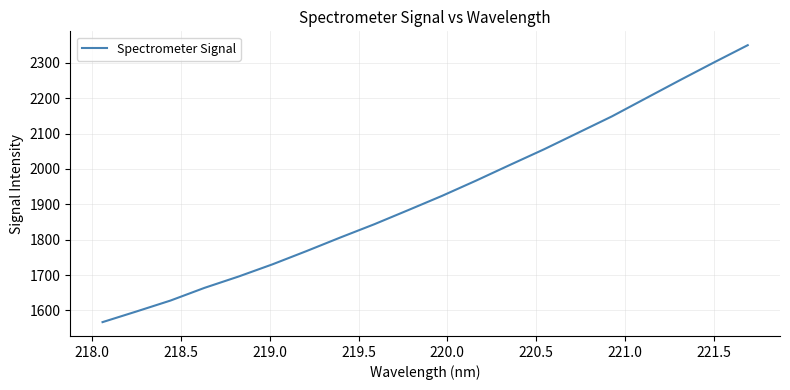

Reading right to left, extract all data points from this chart.

2350.1	2301.1	2251.0	2200.0	2148.9	2102.3	2055.7	2011.7	1967.2	1924.2	1883.7	1843.7	1806.3	1767.7	1730.3	1695.7	1663.8	1627.9	1597.1	1566.9